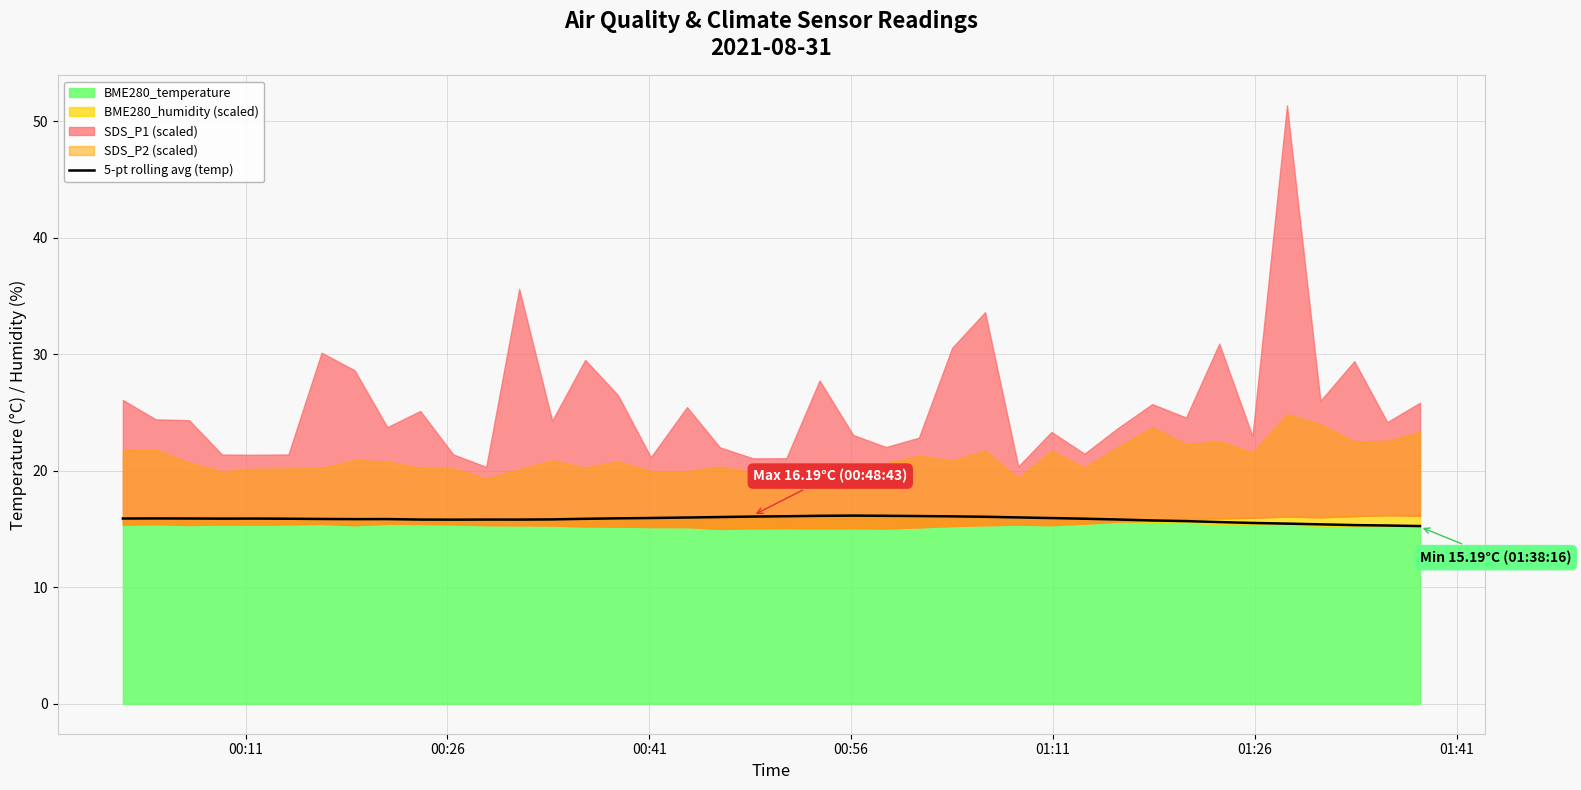

What is the difference between the maximum and minimum values?

0.9